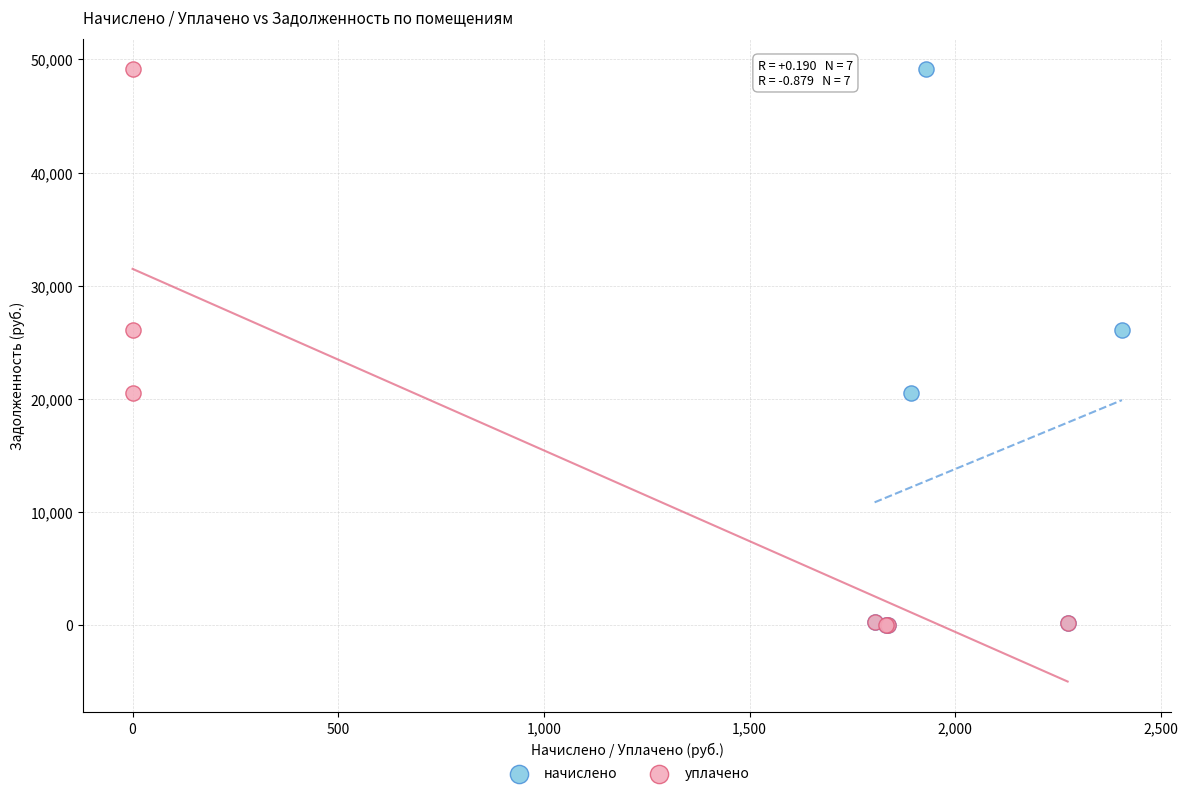

What are all the series names shown in the legend?

начислено, уплачено